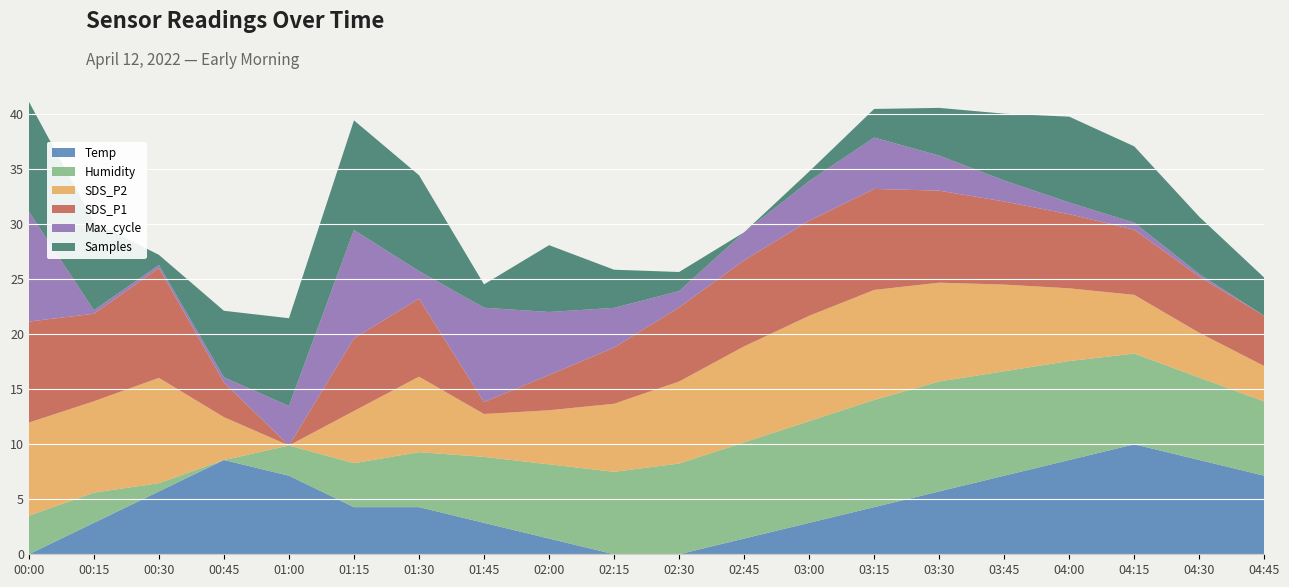

What is the total value across all series at 02:00?

28.1